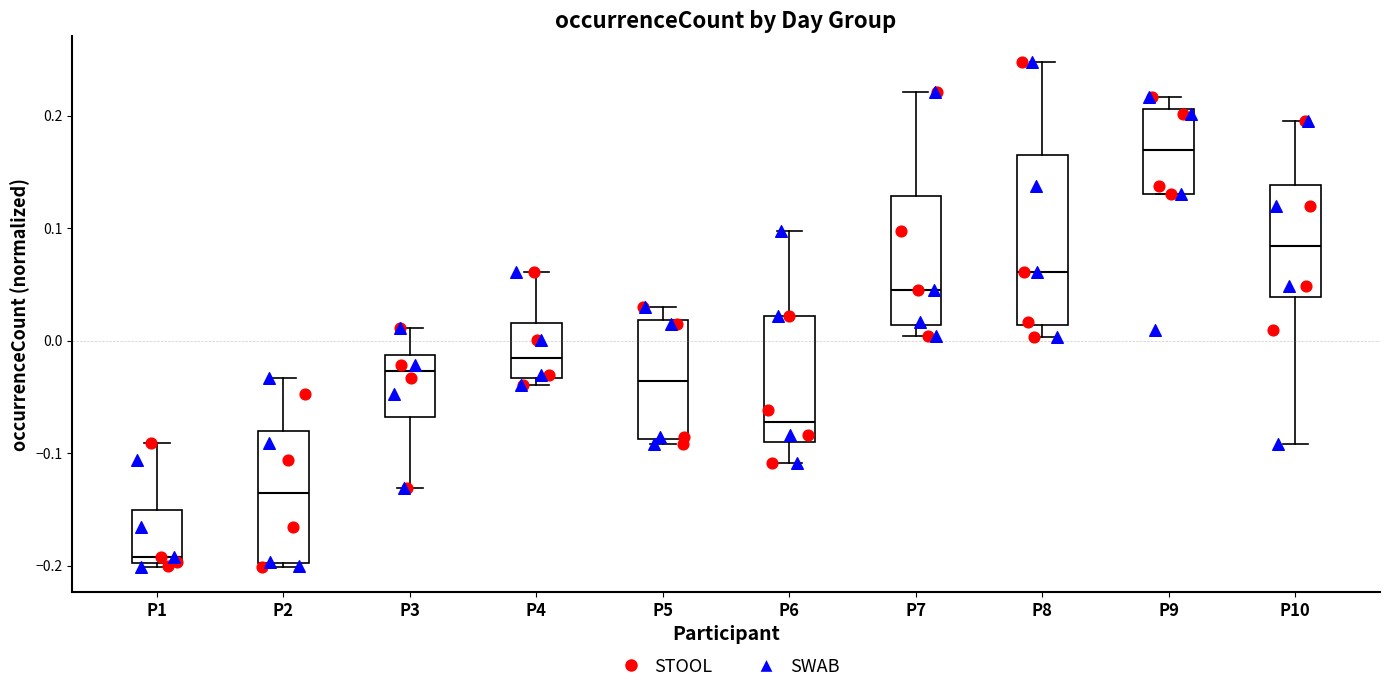

Which box's median line is the highest?

P9